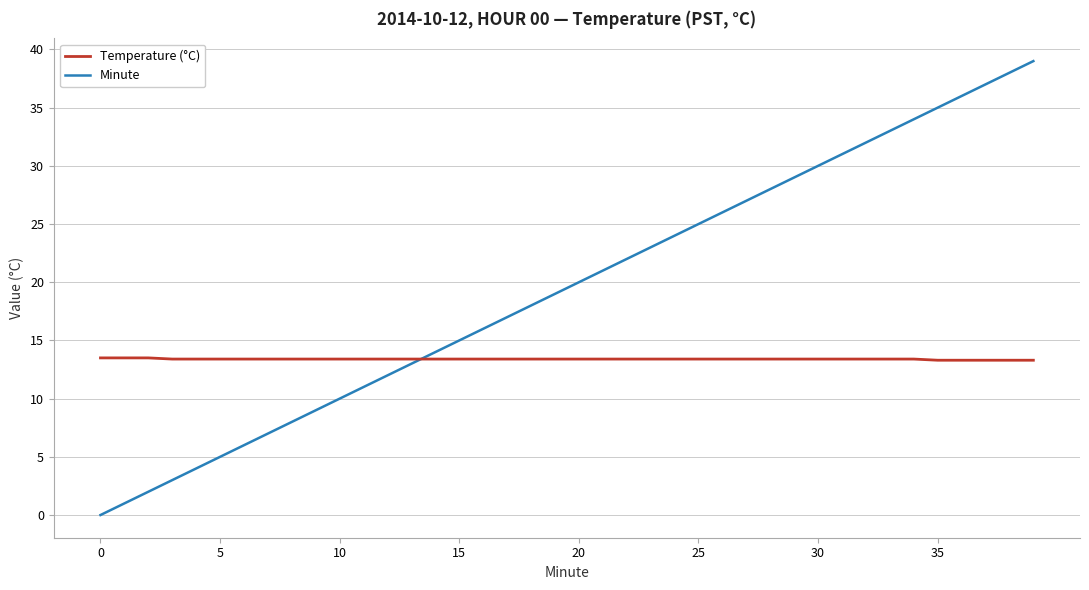

After their last crossing, which series has the higher values: Minute or Temperature (°C)?

Minute